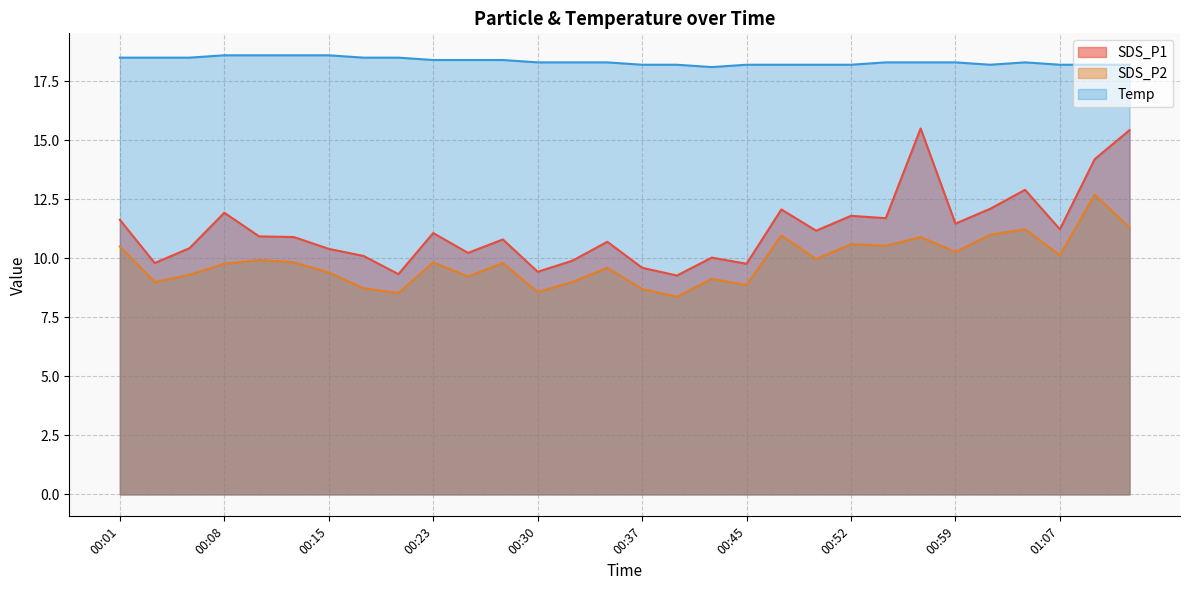

Rank the series by their average value, from lowest to highest.

SDS_P2, SDS_P1, Temp